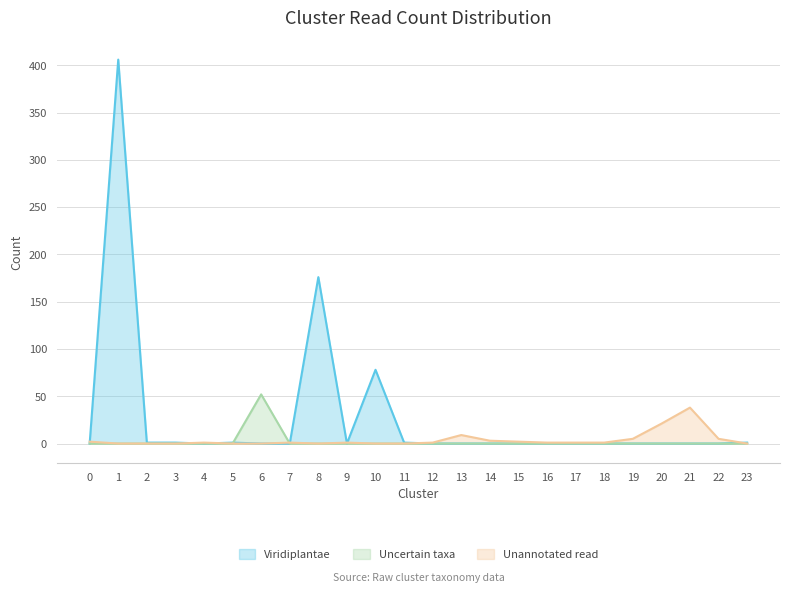

How many lines are shown in the chart?

3